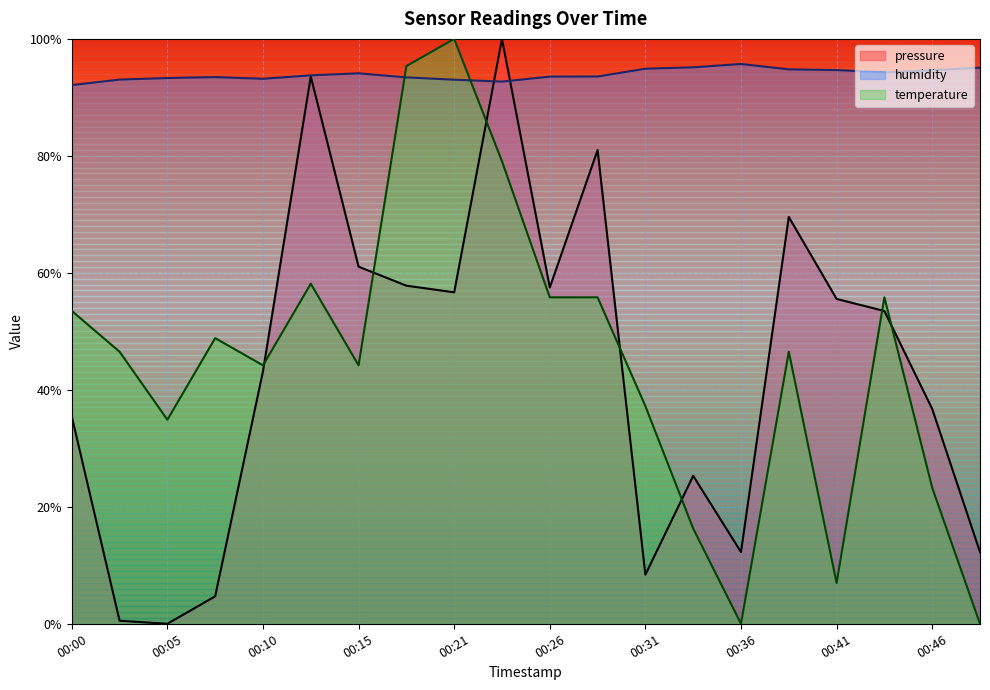

What is the difference between the highest and lowest values at 00:05?

93.3